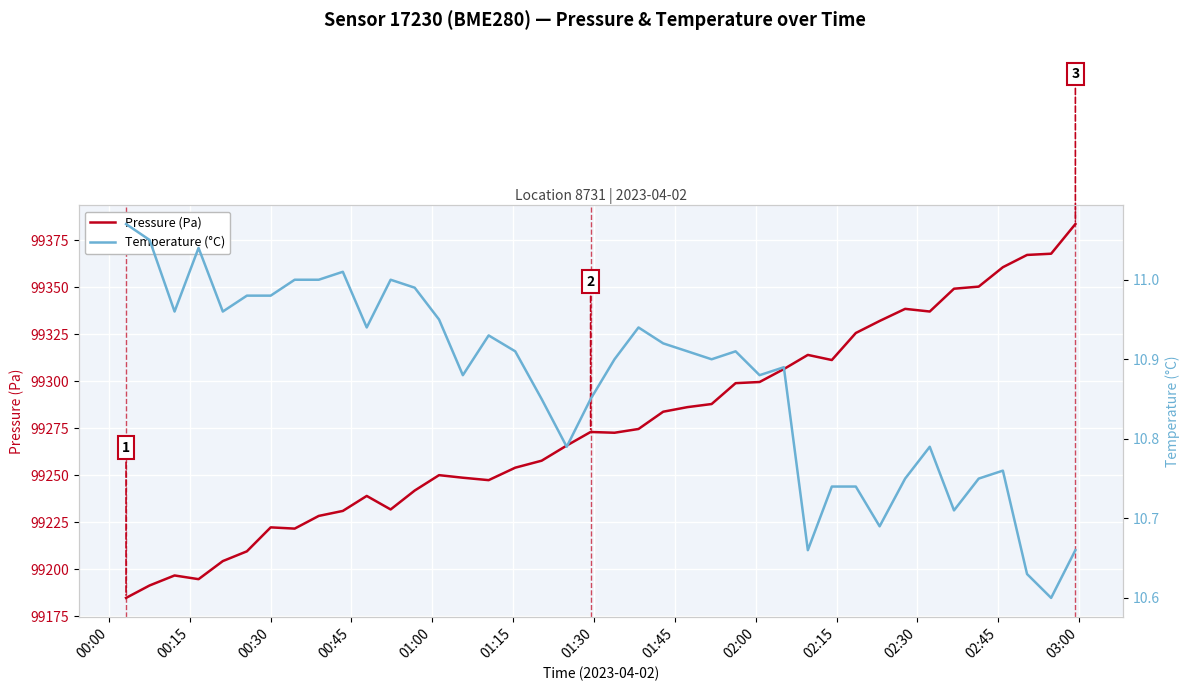

In Pressure (Pa), how many points are lower than both neighbors (excluding endpoints)?

7